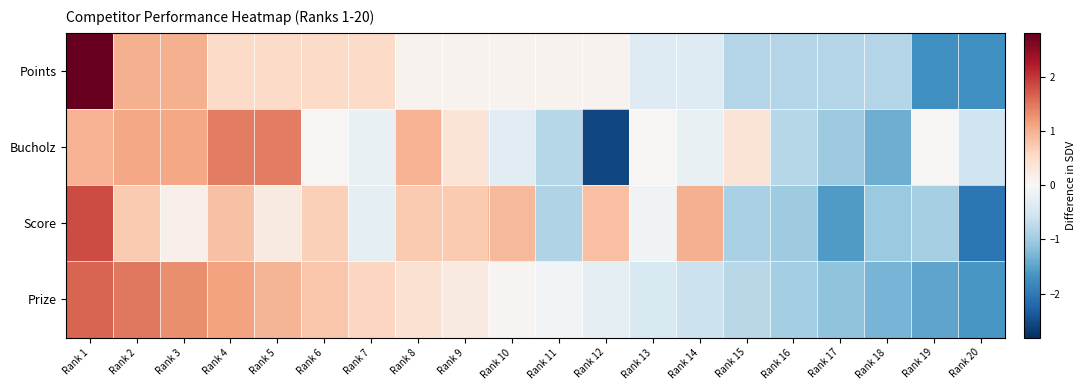

Reading right to left, extract all data points from this chart.

Points: Rank 20=-1.7	Rank 19=-1.7	Rank 18=-0.8	Rank 17=-0.8	Rank 16=-0.8	Rank 15=-0.8	Rank 14=-0.4	Rank 13=-0.4	Rank 12=0.1	Rank 11=0.1	Rank 10=0.1	Rank 9=0.1	Rank 8=0.1	Rank 7=0.5	Rank 6=0.5	Rank 5=0.5	Rank 4=0.5	Rank 3=1.0	Rank 2=1.0	Rank 1=2.8
Bucholz: Rank 20=-0.6	Rank 19=0.0	Rank 18=-1.4	Rank 17=-1.0	Rank 16=-0.8	Rank 15=0.4	Rank 14=-0.2	Rank 13=0.0	Rank 12=-2.6	Rank 11=-0.8	Rank 10=-0.3	Rank 9=0.4	Rank 8=1.0	Rank 7=-0.2	Rank 6=0.0	Rank 5=1.4	Rank 4=1.4	Rank 3=1.1	Rank 2=1.1	Rank 1=1.0
Score: Rank 20=-2.0	Rank 19=-0.9	Rank 18=-1.1	Rank 17=-1.6	Rank 16=-1.0	Rank 15=-0.9	Rank 14=1.0	Rank 13=-0.1	Rank 12=0.9	Rank 11=-0.8	Rank 10=0.9	Rank 9=0.7	Rank 8=0.7	Rank 7=-0.2	Rank 6=0.7	Rank 5=0.3	Rank 4=0.8	Rank 3=0.1	Rank 2=0.7	Rank 1=1.8
Prize: Rank 20=-1.6	Rank 19=-1.5	Rank 18=-1.3	Rank 17=-1.1	Rank 16=-1.0	Rank 15=-0.8	Rank 14=-0.6	Rank 13=-0.4	Rank 12=-0.3	Rank 11=-0.1	Rank 10=0.1	Rank 9=0.3	Rank 8=0.4	Rank 7=0.6	Rank 6=0.8	Rank 5=1.0	Rank 4=1.1	Rank 3=1.3	Rank 2=1.5	Rank 1=1.6